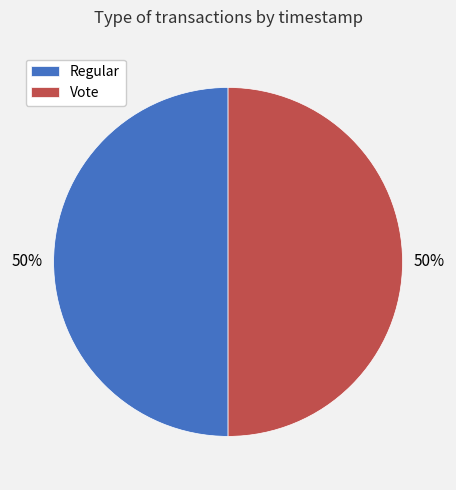

To the nearest percent, what is the combined percentage of Vote and Regular?

100%